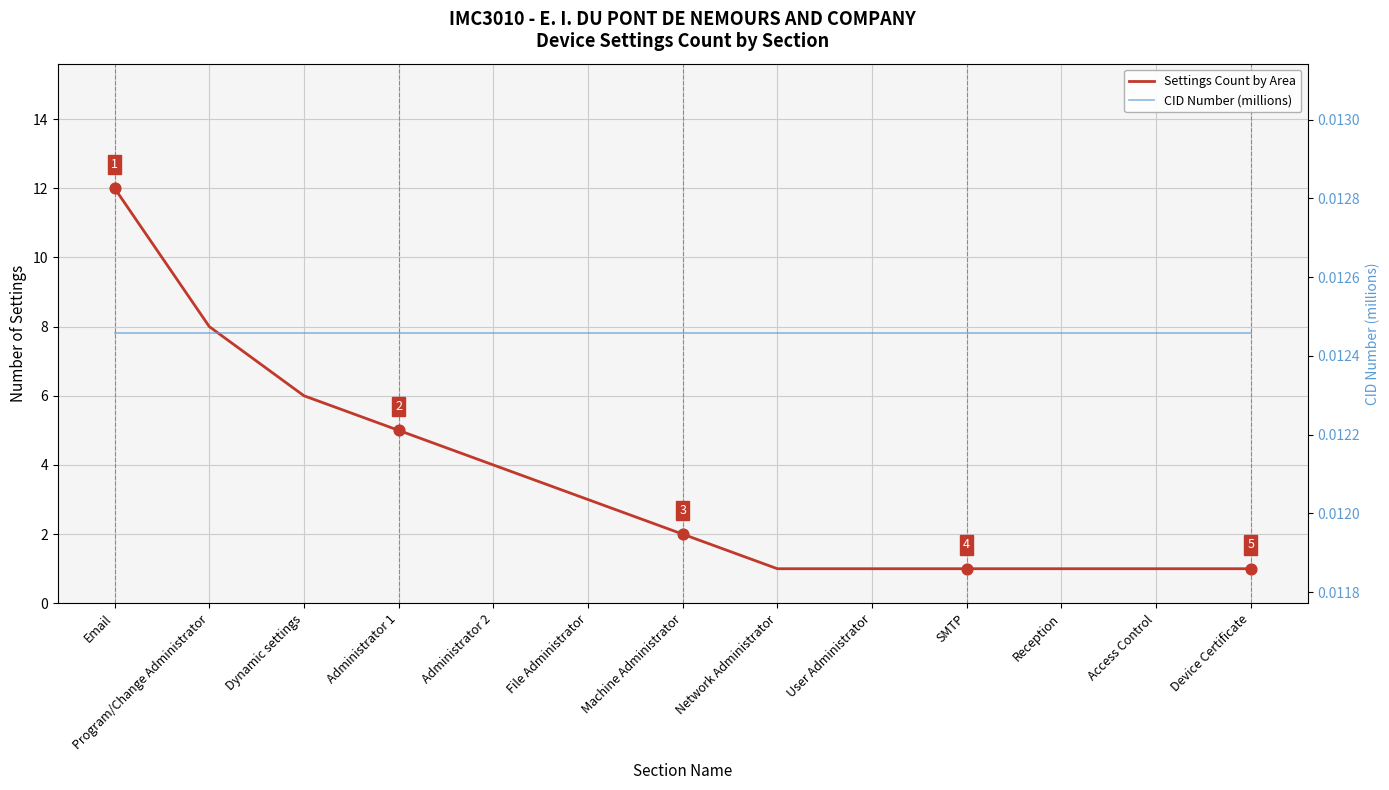

Which series has the largest total across all categories?

Settings Count by Area